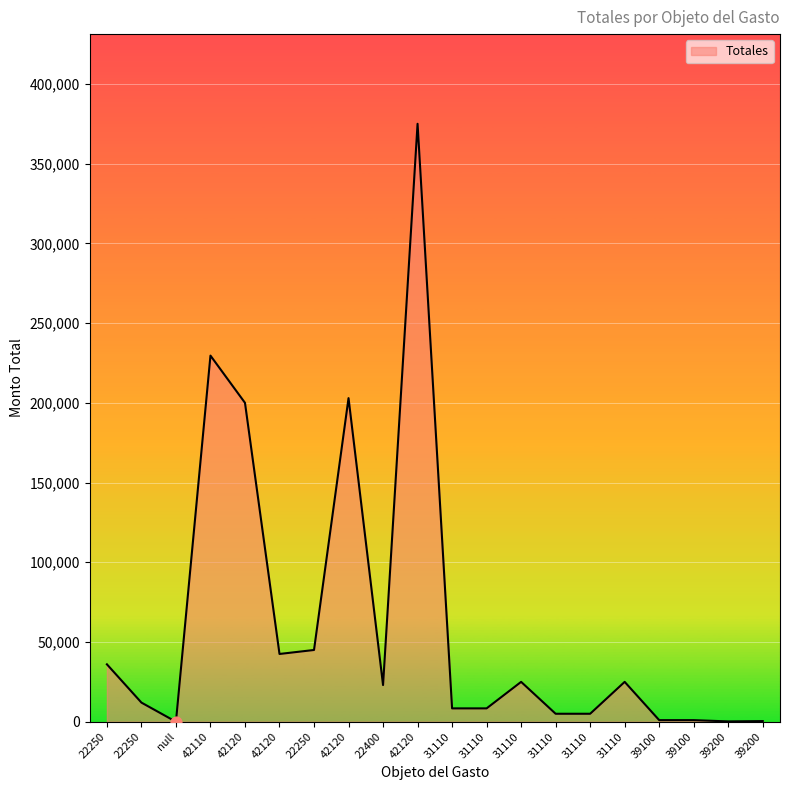

What is the change in value from 22250 to 39200?

-11800